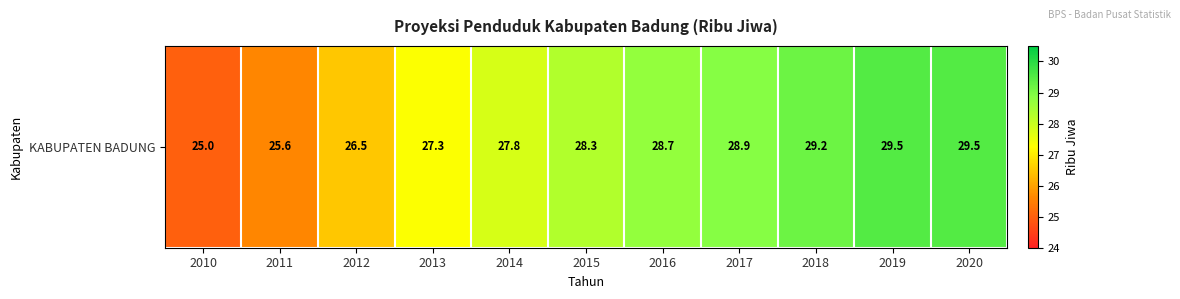

Is it true that the value at 2012 is 26.5?

True